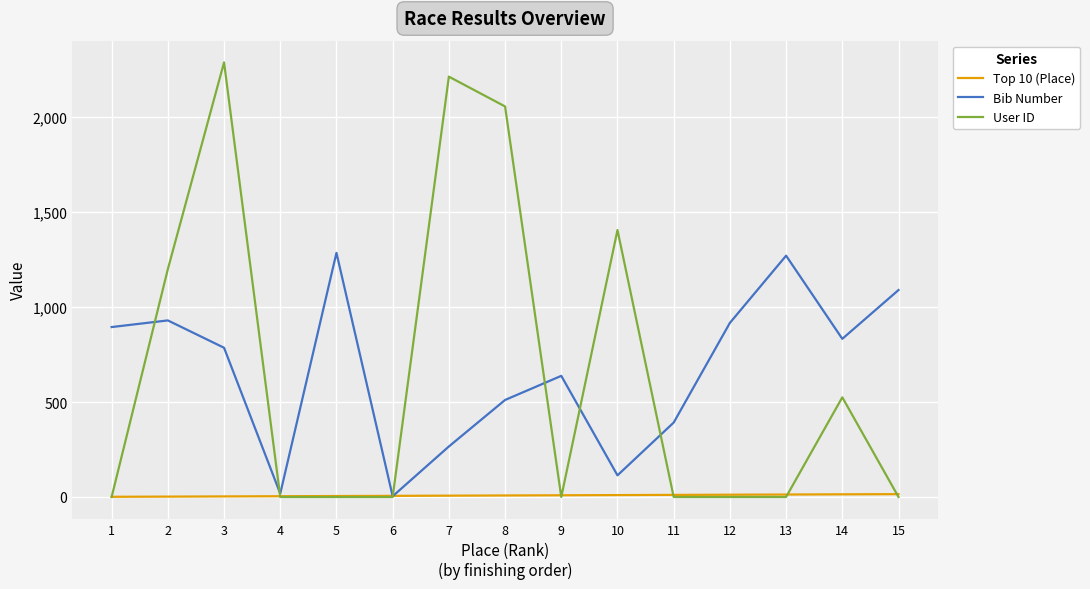

How many series are shown in this chart?

3